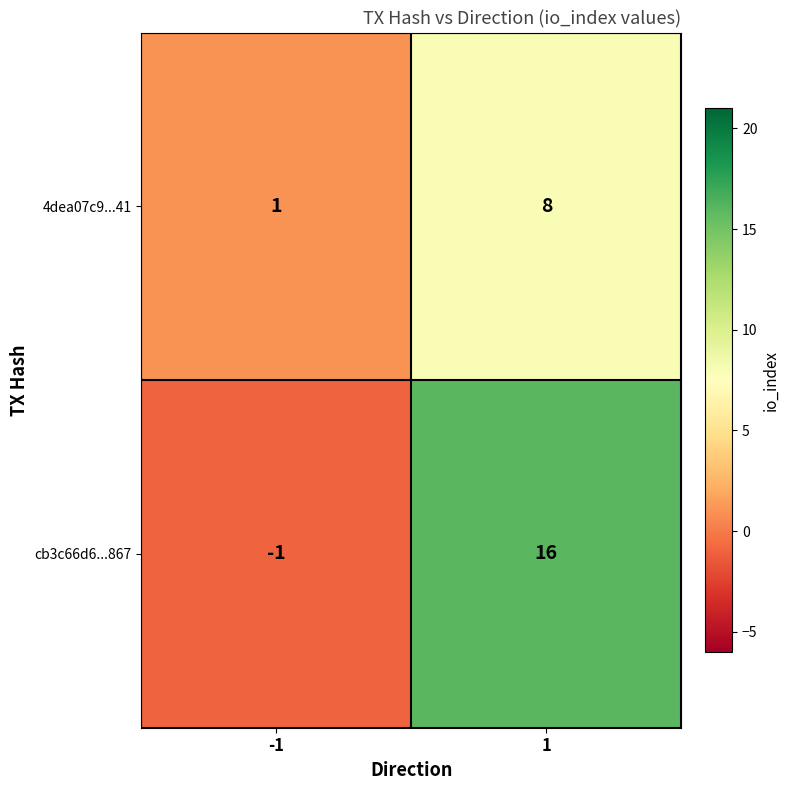

Reading left to right, list all the values displayed in this chart.

4dea07c9...41: 1	8
cb3c66d6...867: -1	16